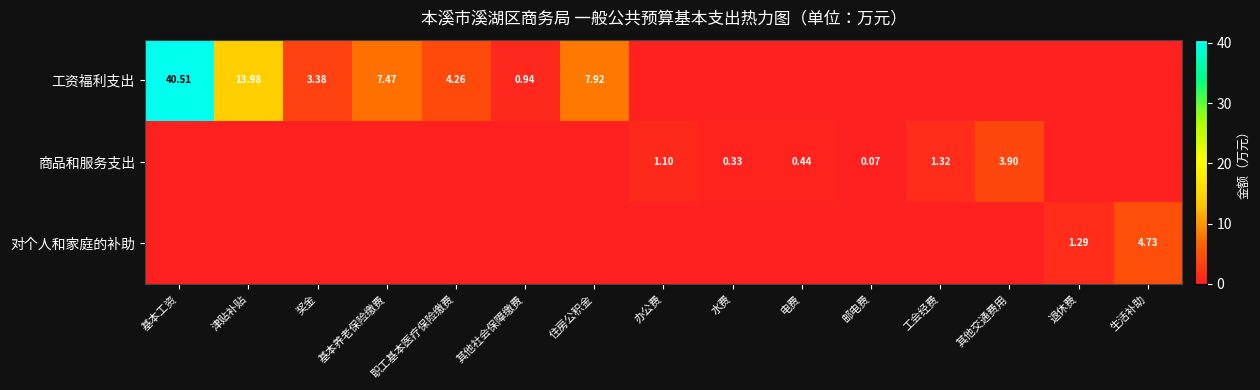

What is the highest value of the 商品和服务支出 series?

3.9